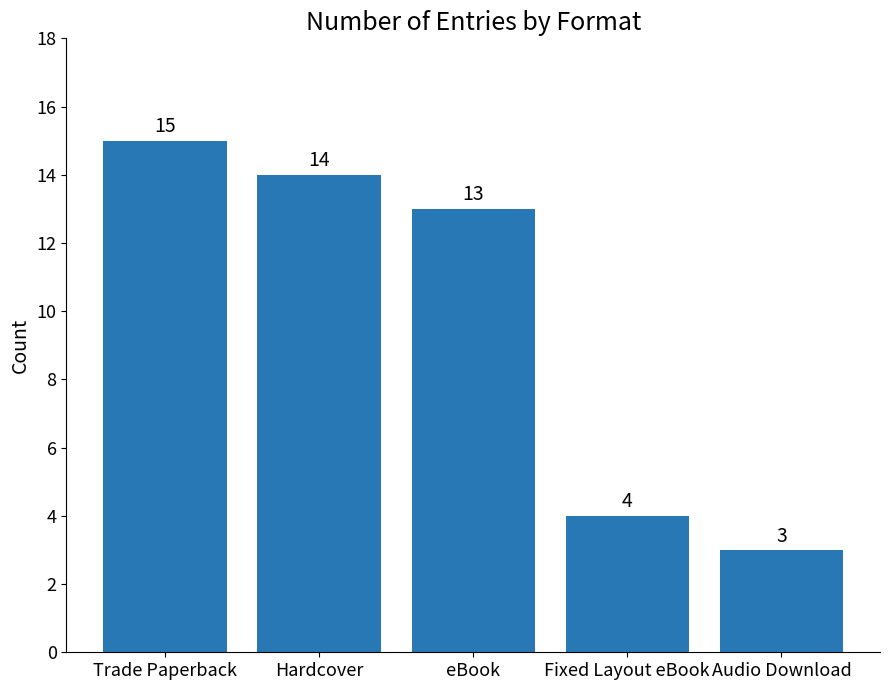

What is the difference between the values at Audio Download and Fixed Layout eBook?

1